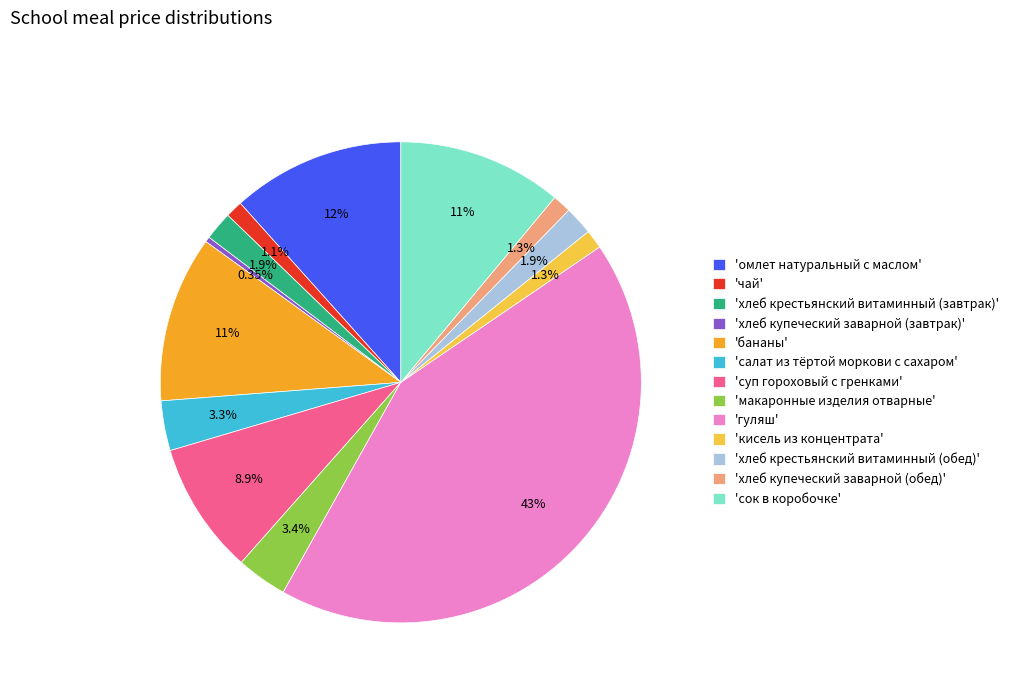

What is the smallest slice in the pie chart?

'хлеб купеческий заварной (завтрак)'